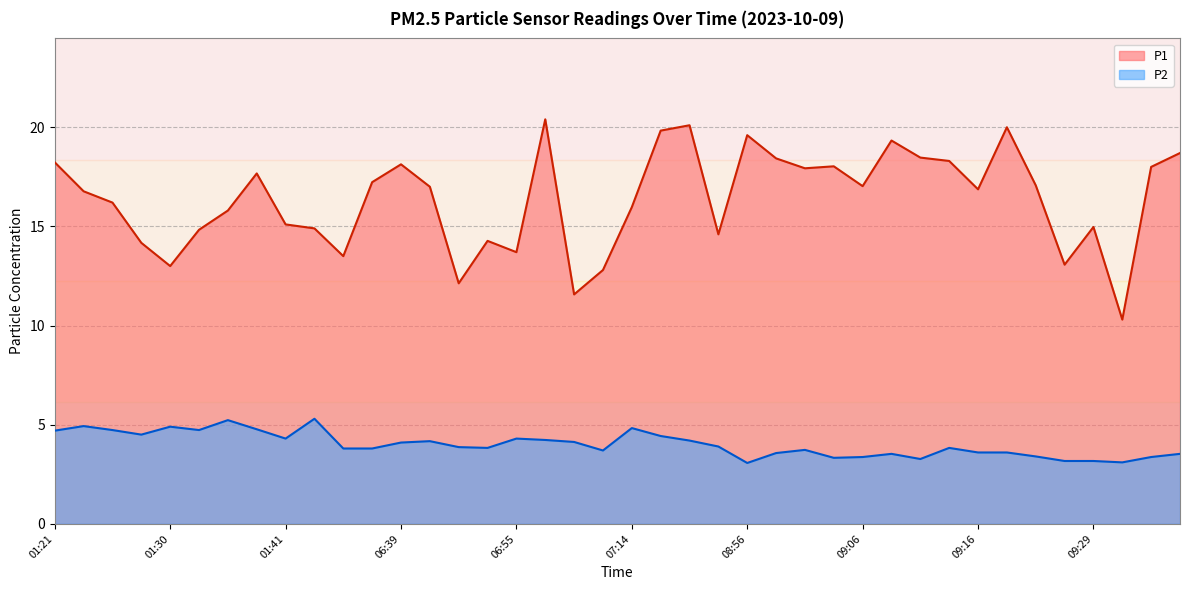

What is the difference between the P1 values at 07:17 and 09:31?

9.5